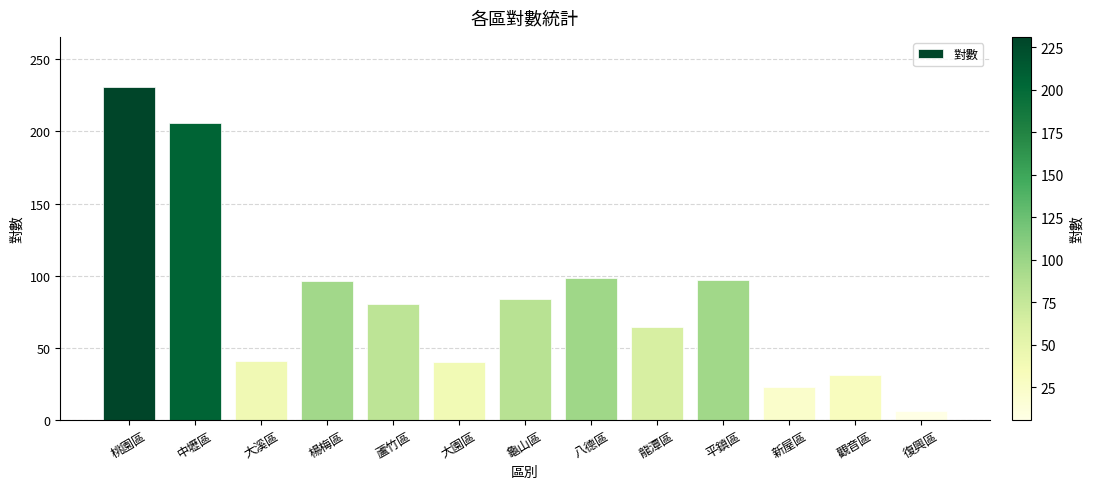

How many categories are shown in the chart?

13